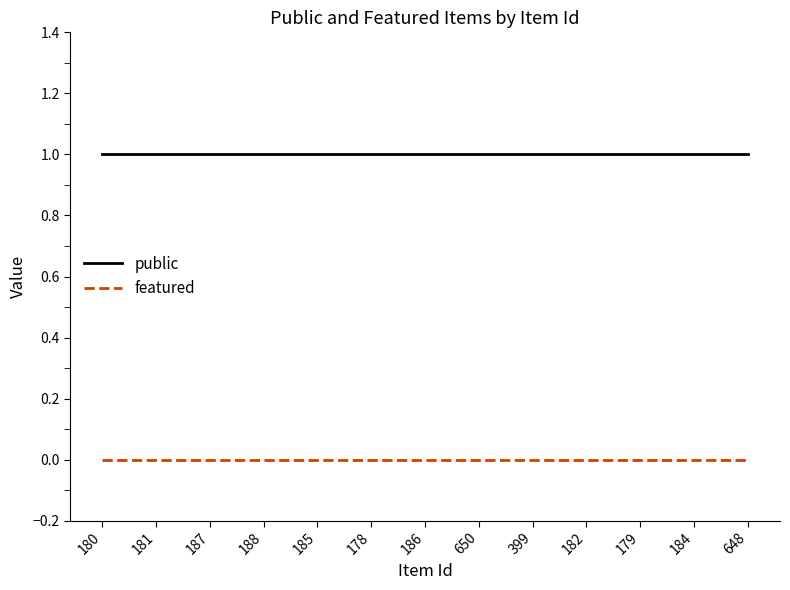

Reading left to right, extract all data points from this chart.

public: 1	1	1	1	1	1	1	1	1	1	1	1	1
featured: 0	0	0	0	0	0	0	0	0	0	0	0	0